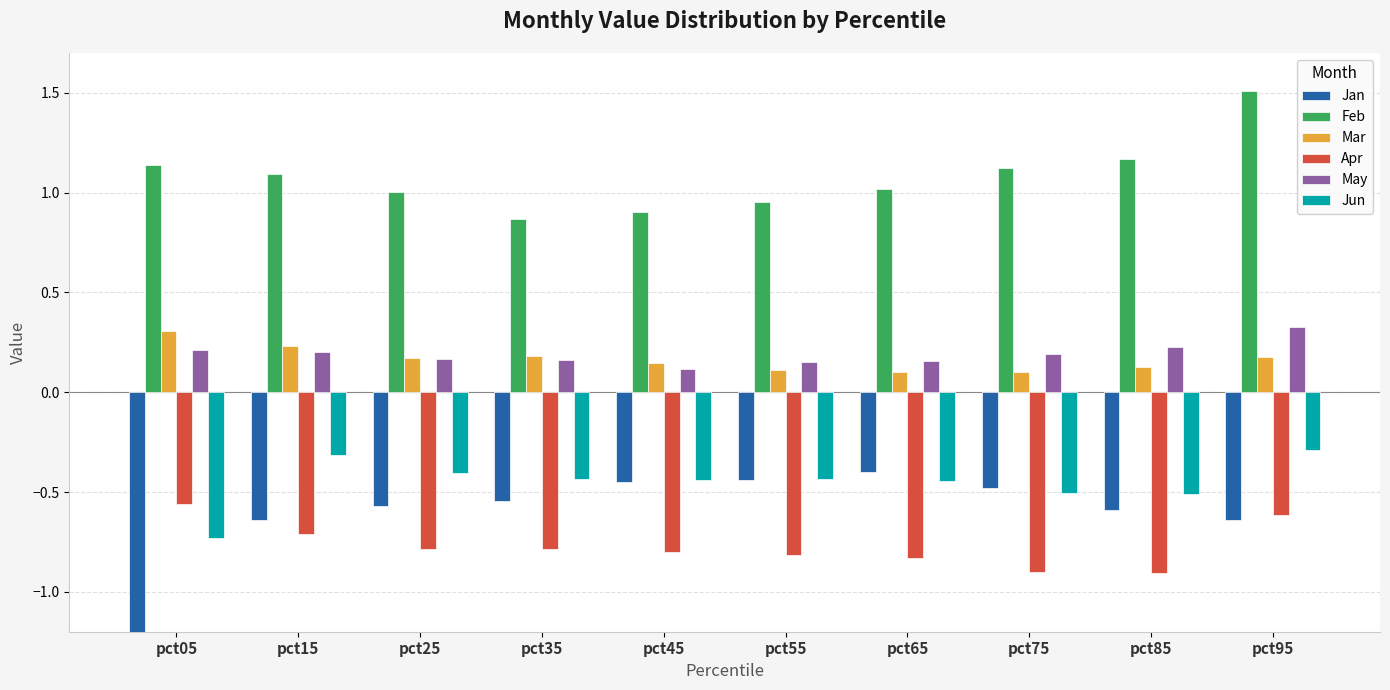

What is the sum of the Mar values at pct45 and pct65?

0.3